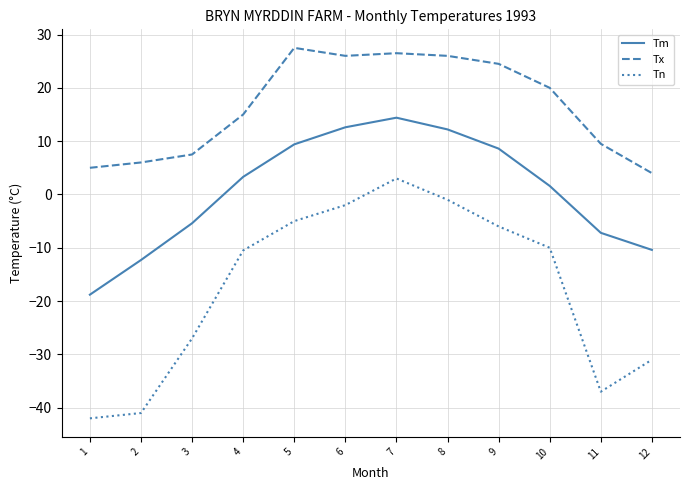

What is the difference between the maximum and minimum values in the Tn series?

45.0